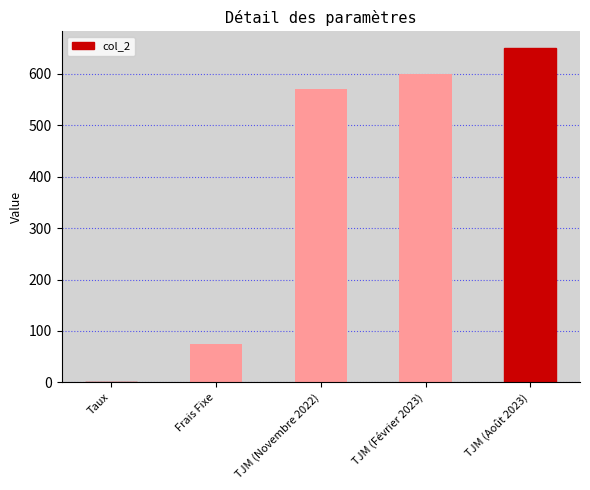

What is the sum of the values at TJM (Août 2023) and TJM (Février 2023)?

1250.0